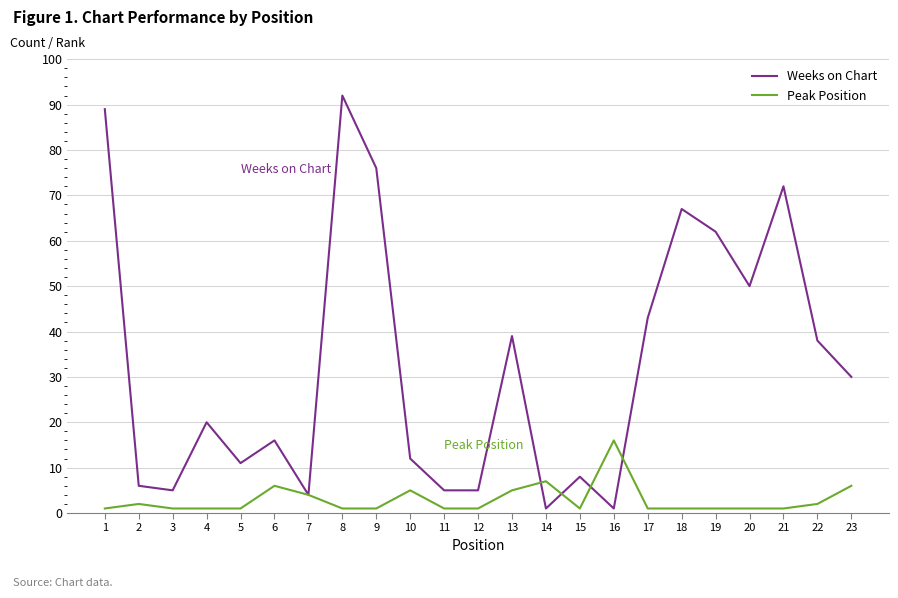

Rank the series by their average value, from highest to lowest.

Weeks on Chart, Peak Position